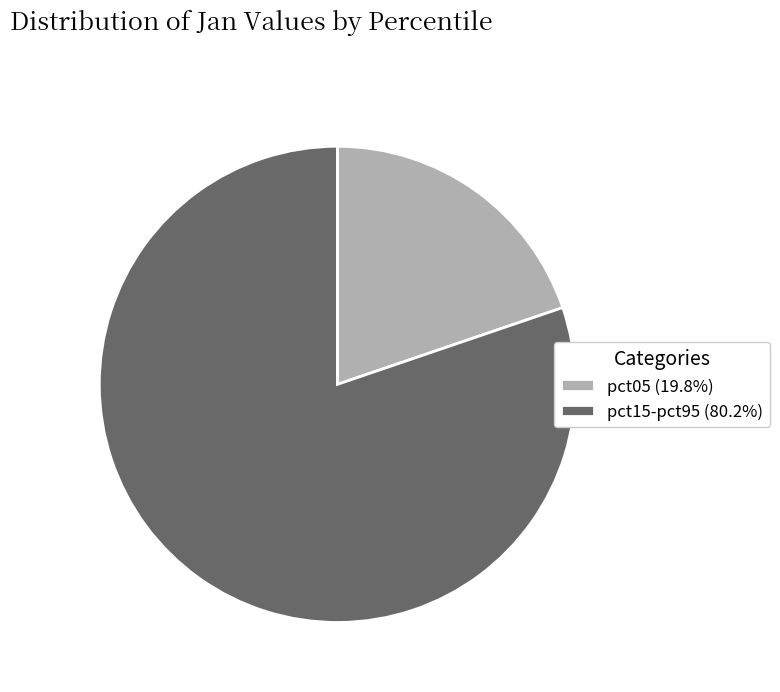

Does any single category account for the majority?

Yes